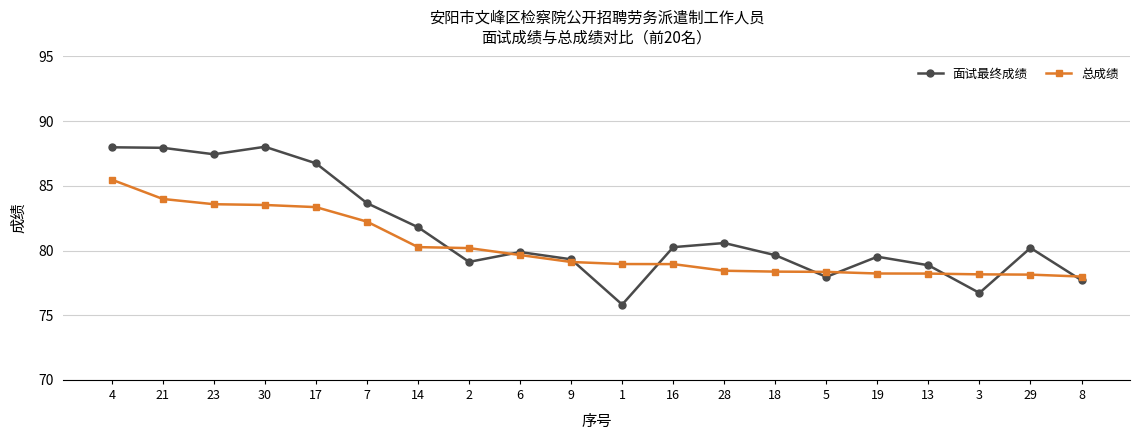

What is the minimum value shown in the chart?

75.8